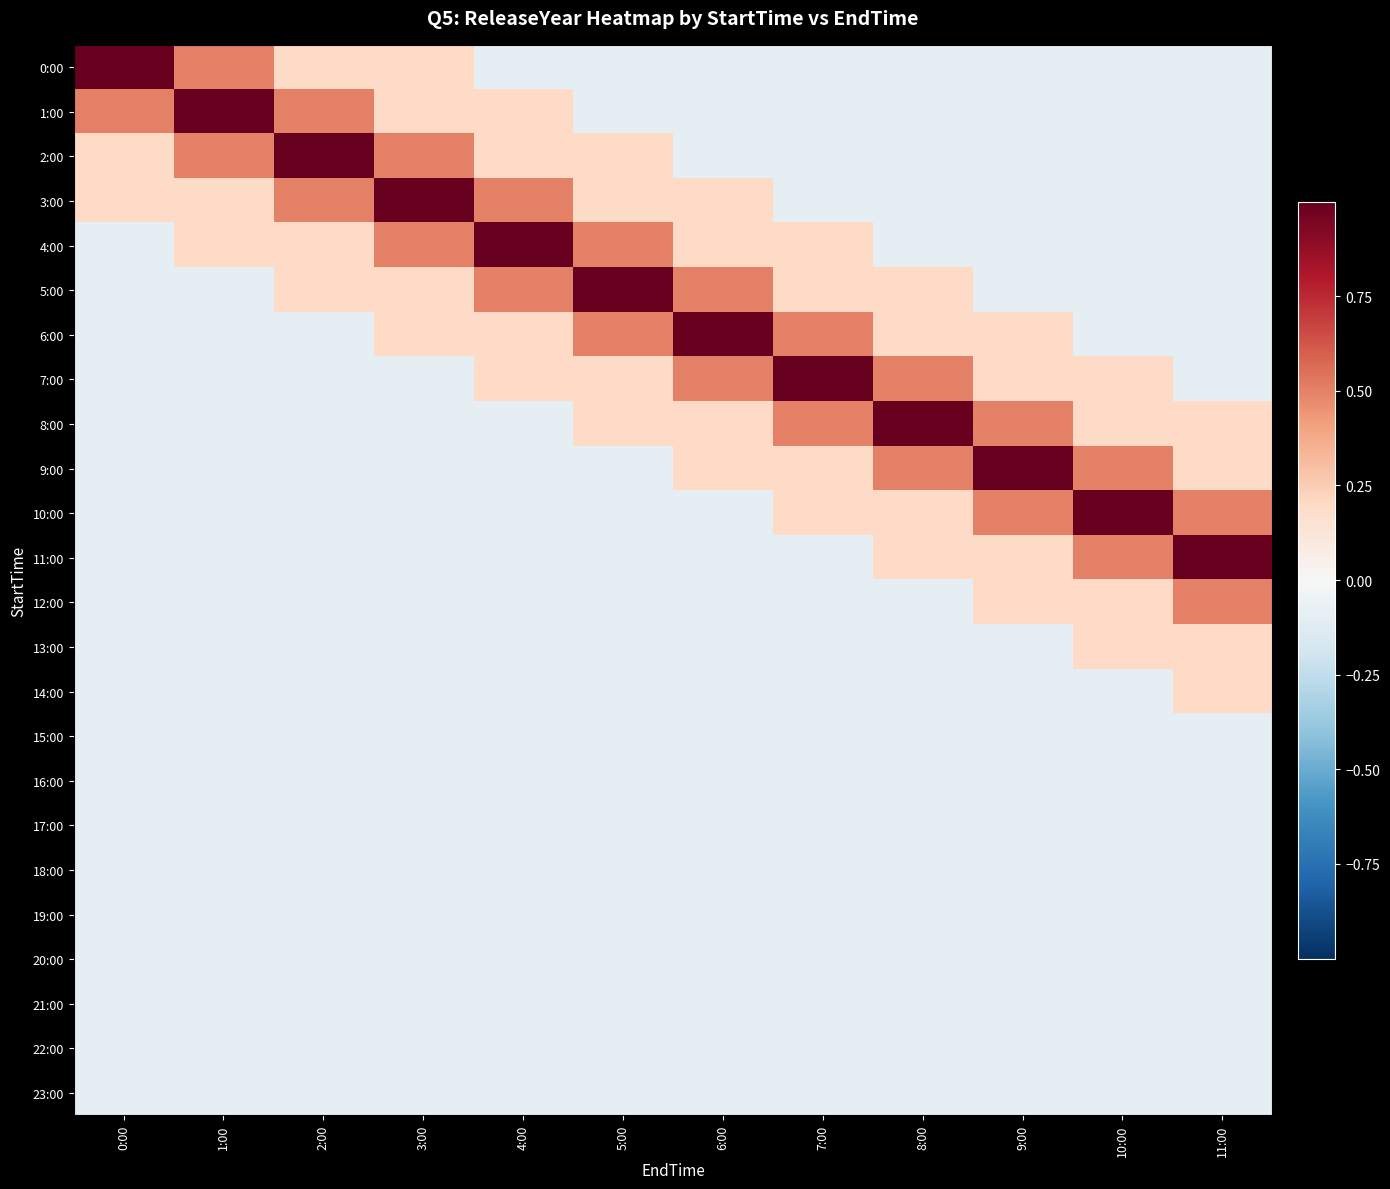

Reading left to right, transcribe all the data shown in this chart.

0:00: 0:00=1.0	1:00=0.5	2:00=0.2	3:00=0.2	4:00=-0.1	5:00=-0.1	6:00=-0.1	7:00=-0.1	8:00=-0.1	9:00=-0.1	10:00=-0.1	11:00=-0.1
1:00: 0:00=0.5	1:00=1.0	2:00=0.5	3:00=0.2	4:00=0.2	5:00=-0.1	6:00=-0.1	7:00=-0.1	8:00=-0.1	9:00=-0.1	10:00=-0.1	11:00=-0.1
2:00: 0:00=0.2	1:00=0.5	2:00=1.0	3:00=0.5	4:00=0.2	5:00=0.2	6:00=-0.1	7:00=-0.1	8:00=-0.1	9:00=-0.1	10:00=-0.1	11:00=-0.1
3:00: 0:00=0.2	1:00=0.2	2:00=0.5	3:00=1.0	4:00=0.5	5:00=0.2	6:00=0.2	7:00=-0.1	8:00=-0.1	9:00=-0.1	10:00=-0.1	11:00=-0.1
4:00: 0:00=-0.1	1:00=0.2	2:00=0.2	3:00=0.5	4:00=1.0	5:00=0.5	6:00=0.2	7:00=0.2	8:00=-0.1	9:00=-0.1	10:00=-0.1	11:00=-0.1
5:00: 0:00=-0.1	1:00=-0.1	2:00=0.2	3:00=0.2	4:00=0.5	5:00=1.0	6:00=0.5	7:00=0.2	8:00=0.2	9:00=-0.1	10:00=-0.1	11:00=-0.1
6:00: 0:00=-0.1	1:00=-0.1	2:00=-0.1	3:00=0.2	4:00=0.2	5:00=0.5	6:00=1.0	7:00=0.5	8:00=0.2	9:00=0.2	10:00=-0.1	11:00=-0.1
7:00: 0:00=-0.1	1:00=-0.1	2:00=-0.1	3:00=-0.1	4:00=0.2	5:00=0.2	6:00=0.5	7:00=1.0	8:00=0.5	9:00=0.2	10:00=0.2	11:00=-0.1
8:00: 0:00=-0.1	1:00=-0.1	2:00=-0.1	3:00=-0.1	4:00=-0.1	5:00=0.2	6:00=0.2	7:00=0.5	8:00=1.0	9:00=0.5	10:00=0.2	11:00=0.2
9:00: 0:00=-0.1	1:00=-0.1	2:00=-0.1	3:00=-0.1	4:00=-0.1	5:00=-0.1	6:00=0.2	7:00=0.2	8:00=0.5	9:00=1.0	10:00=0.5	11:00=0.2
10:00: 0:00=-0.1	1:00=-0.1	2:00=-0.1	3:00=-0.1	4:00=-0.1	5:00=-0.1	6:00=-0.1	7:00=0.2	8:00=0.2	9:00=0.5	10:00=1.0	11:00=0.5
11:00: 0:00=-0.1	1:00=-0.1	2:00=-0.1	3:00=-0.1	4:00=-0.1	5:00=-0.1	6:00=-0.1	7:00=-0.1	8:00=0.2	9:00=0.2	10:00=0.5	11:00=1.0
12:00: 0:00=-0.1	1:00=-0.1	2:00=-0.1	3:00=-0.1	4:00=-0.1	5:00=-0.1	6:00=-0.1	7:00=-0.1	8:00=-0.1	9:00=0.2	10:00=0.2	11:00=0.5
13:00: 0:00=-0.1	1:00=-0.1	2:00=-0.1	3:00=-0.1	4:00=-0.1	5:00=-0.1	6:00=-0.1	7:00=-0.1	8:00=-0.1	9:00=-0.1	10:00=0.2	11:00=0.2
14:00: 0:00=-0.1	1:00=-0.1	2:00=-0.1	3:00=-0.1	4:00=-0.1	5:00=-0.1	6:00=-0.1	7:00=-0.1	8:00=-0.1	9:00=-0.1	10:00=-0.1	11:00=0.2
15:00: 0:00=-0.1	1:00=-0.1	2:00=-0.1	3:00=-0.1	4:00=-0.1	5:00=-0.1	6:00=-0.1	7:00=-0.1	8:00=-0.1	9:00=-0.1	10:00=-0.1	11:00=-0.1
16:00: 0:00=-0.1	1:00=-0.1	2:00=-0.1	3:00=-0.1	4:00=-0.1	5:00=-0.1	6:00=-0.1	7:00=-0.1	8:00=-0.1	9:00=-0.1	10:00=-0.1	11:00=-0.1
17:00: 0:00=-0.1	1:00=-0.1	2:00=-0.1	3:00=-0.1	4:00=-0.1	5:00=-0.1	6:00=-0.1	7:00=-0.1	8:00=-0.1	9:00=-0.1	10:00=-0.1	11:00=-0.1
18:00: 0:00=-0.1	1:00=-0.1	2:00=-0.1	3:00=-0.1	4:00=-0.1	5:00=-0.1	6:00=-0.1	7:00=-0.1	8:00=-0.1	9:00=-0.1	10:00=-0.1	11:00=-0.1
19:00: 0:00=-0.1	1:00=-0.1	2:00=-0.1	3:00=-0.1	4:00=-0.1	5:00=-0.1	6:00=-0.1	7:00=-0.1	8:00=-0.1	9:00=-0.1	10:00=-0.1	11:00=-0.1
20:00: 0:00=-0.1	1:00=-0.1	2:00=-0.1	3:00=-0.1	4:00=-0.1	5:00=-0.1	6:00=-0.1	7:00=-0.1	8:00=-0.1	9:00=-0.1	10:00=-0.1	11:00=-0.1
21:00: 0:00=-0.1	1:00=-0.1	2:00=-0.1	3:00=-0.1	4:00=-0.1	5:00=-0.1	6:00=-0.1	7:00=-0.1	8:00=-0.1	9:00=-0.1	10:00=-0.1	11:00=-0.1
22:00: 0:00=-0.1	1:00=-0.1	2:00=-0.1	3:00=-0.1	4:00=-0.1	5:00=-0.1	6:00=-0.1	7:00=-0.1	8:00=-0.1	9:00=-0.1	10:00=-0.1	11:00=-0.1
23:00: 0:00=-0.1	1:00=-0.1	2:00=-0.1	3:00=-0.1	4:00=-0.1	5:00=-0.1	6:00=-0.1	7:00=-0.1	8:00=-0.1	9:00=-0.1	10:00=-0.1	11:00=-0.1